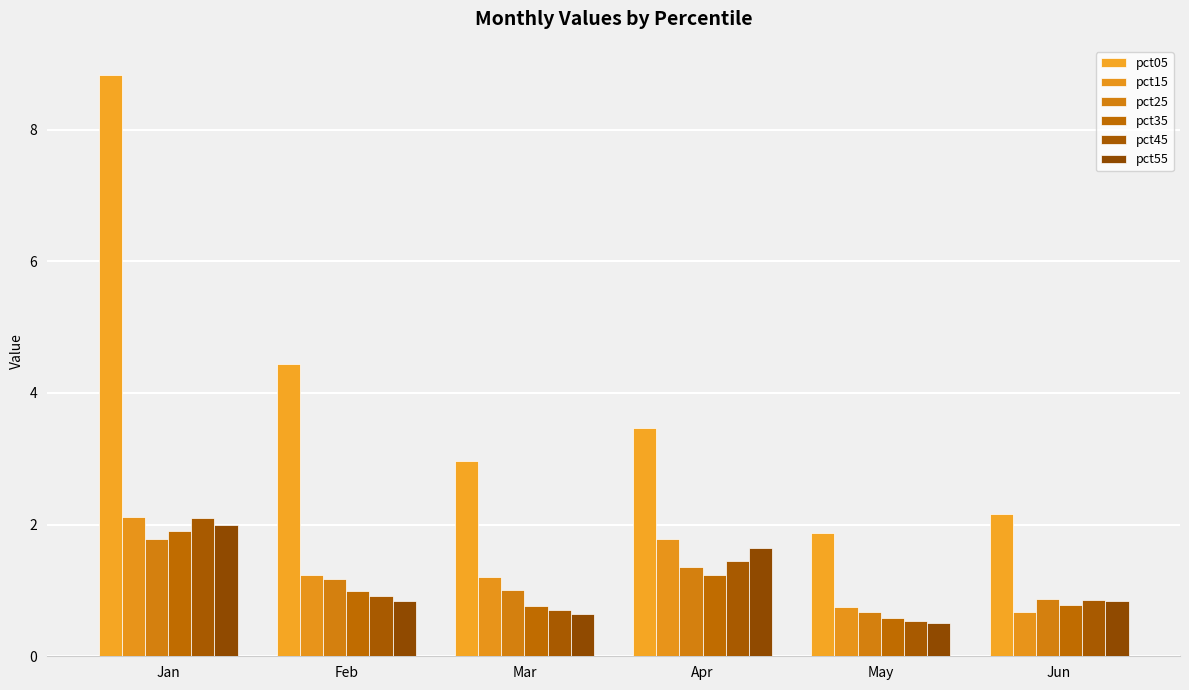

Reading left to right, list all the values displayed in this chart.

pct05: Jan=8.8	Feb=4.4	Mar=3.0	Apr=3.5	May=1.9	Jun=2.2
pct15: Jan=2.1	Feb=1.2	Mar=1.2	Apr=1.8	May=0.7	Jun=0.7
pct25: Jan=1.8	Feb=1.2	Mar=1.0	Apr=1.4	May=0.7	Jun=0.9
pct35: Jan=1.9	Feb=1.0	Mar=0.8	Apr=1.2	May=0.6	Jun=0.8
pct45: Jan=2.1	Feb=0.9	Mar=0.7	Apr=1.4	May=0.5	Jun=0.9
pct55: Jan=2.0	Feb=0.8	Mar=0.6	Apr=1.6	May=0.5	Jun=0.8